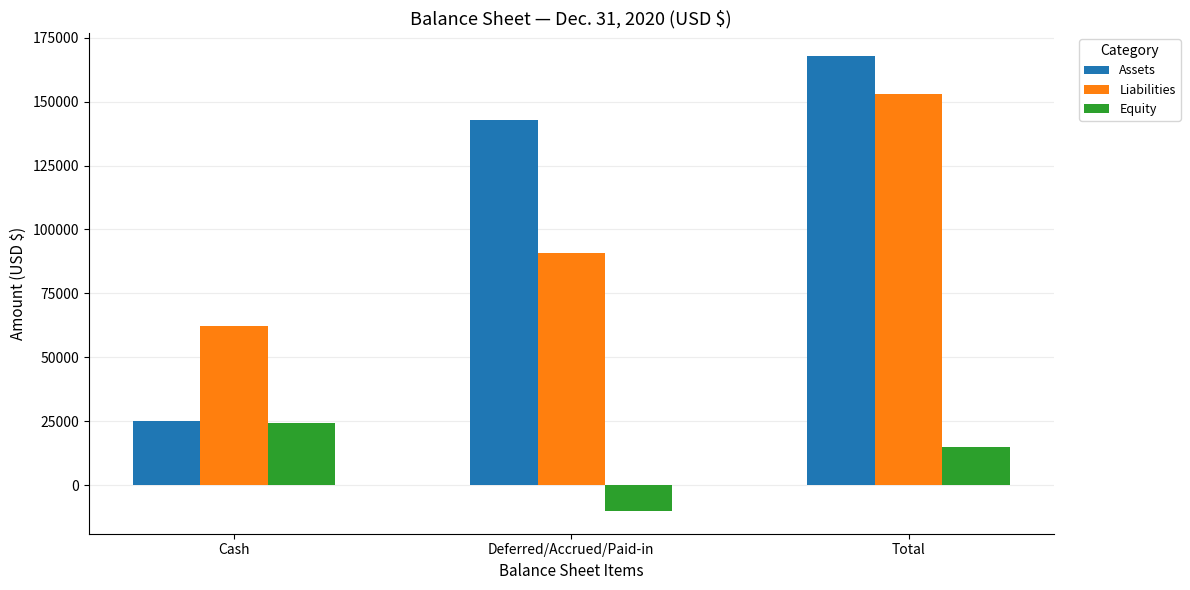

Which series has the widest spread of values?

Assets